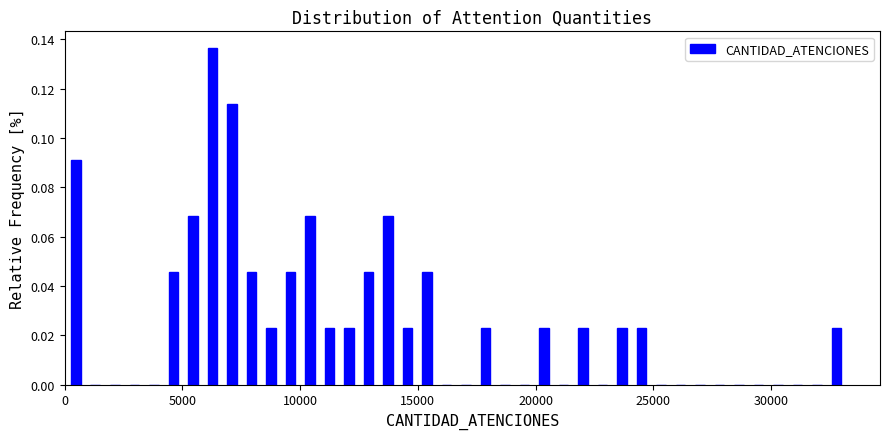

Around what value on the x-axis is the tallest bar? Give the approximate position of its centre, as read against the axis.

6500